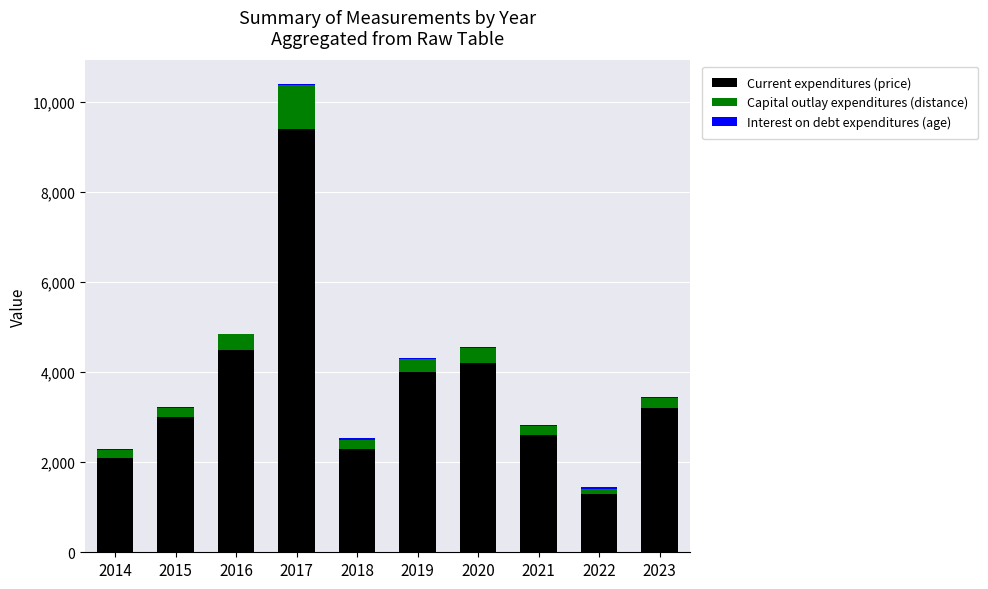

At which label is Current expenditures (price) closest to 5350?

2016